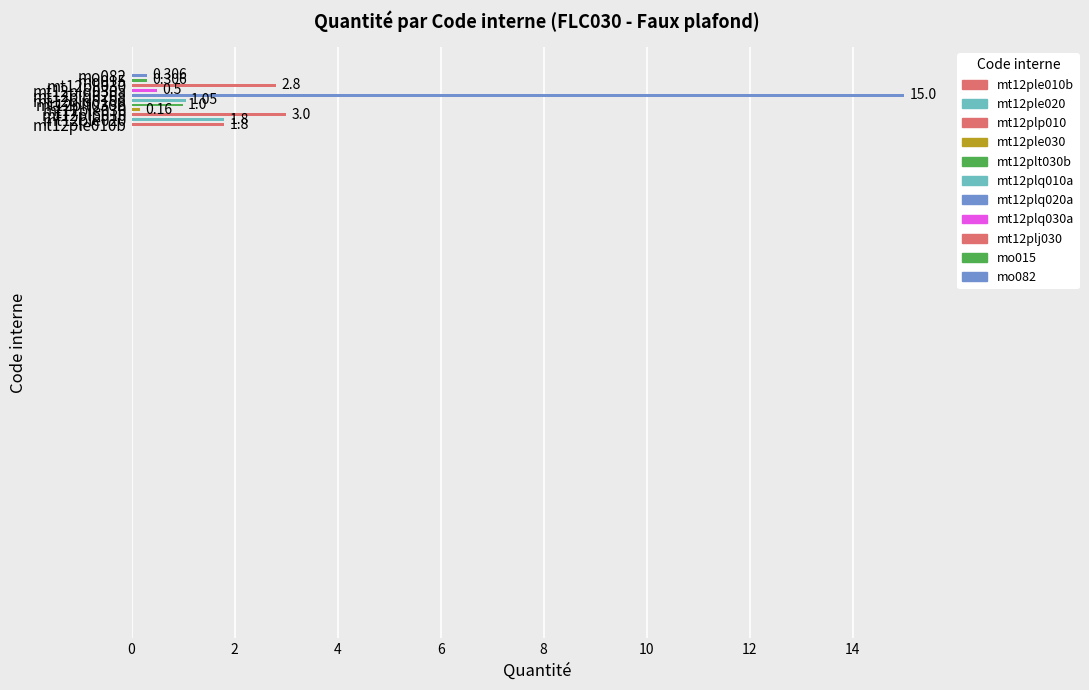

Rank the categories by value from lowest to highest.

mt12ple030, mo015, mo082, mt12plq030a, mt12plt030b, mt12plq010a, mt12ple010b, mt12ple020, mt12plj030, mt12plp010, mt12plq020a